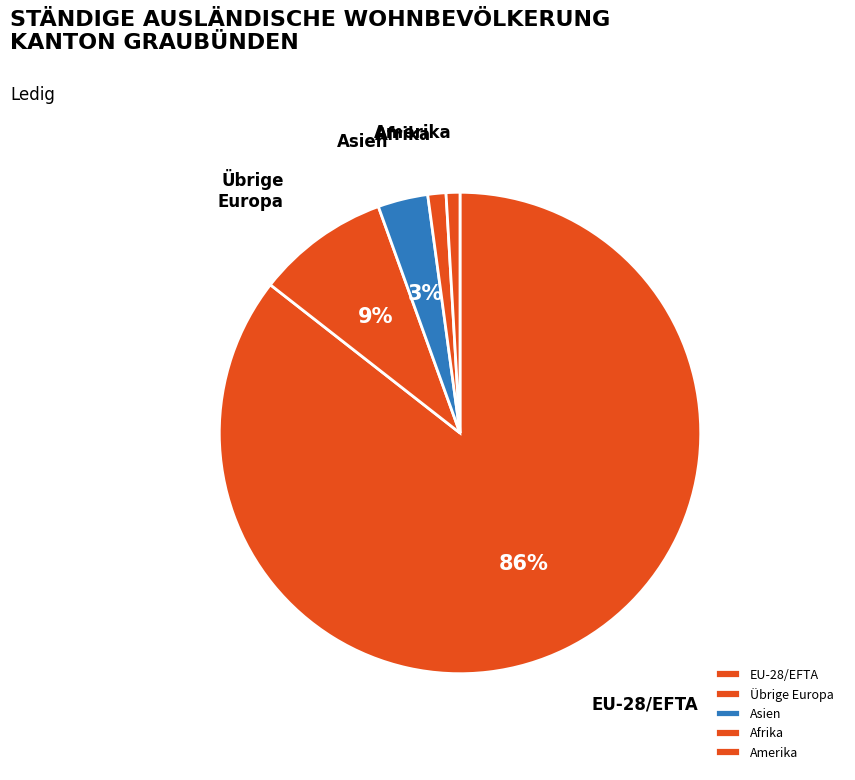

To the nearest percent, what is the difference between the largest and smallest slice percentages?

85%